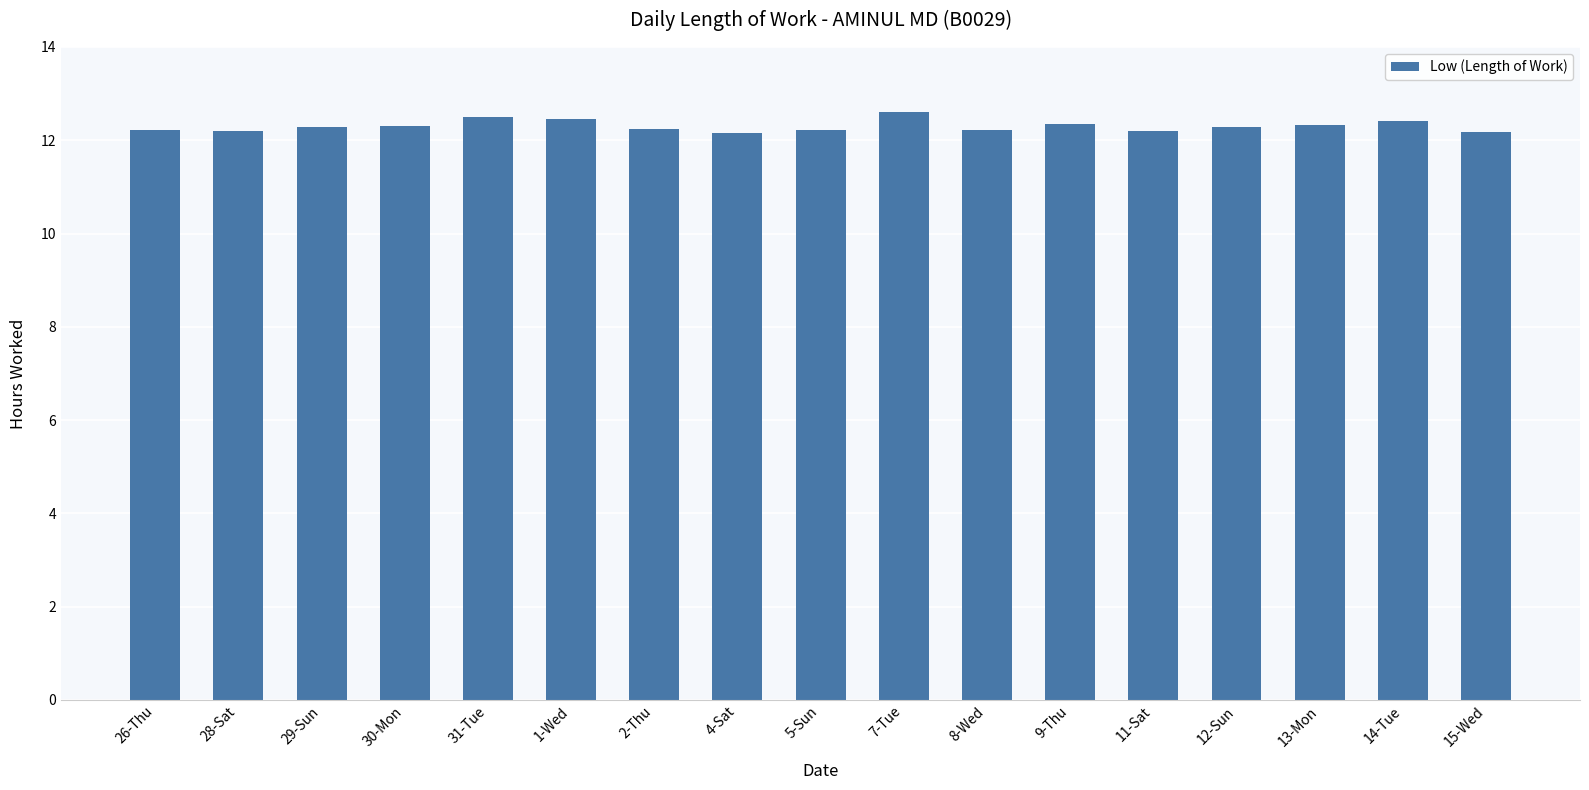

What is the difference between the maximum and minimum values?

0.4